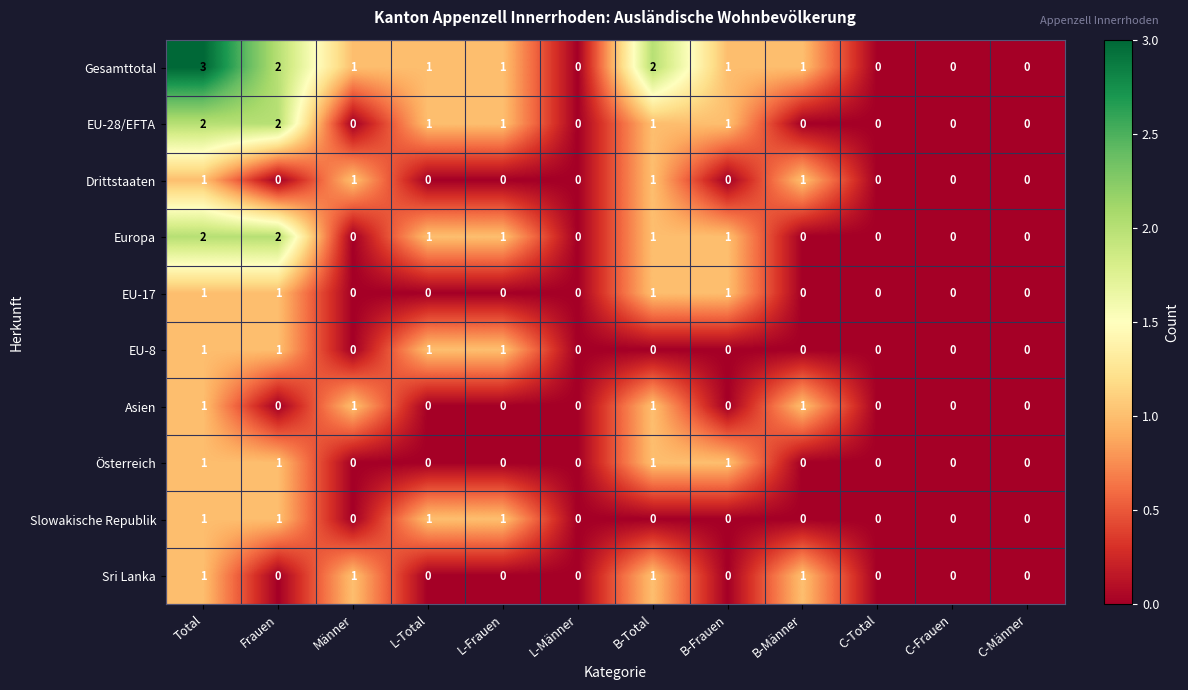

Is it true that EU-28/EFTA equals 1 at B-Frauen?

True